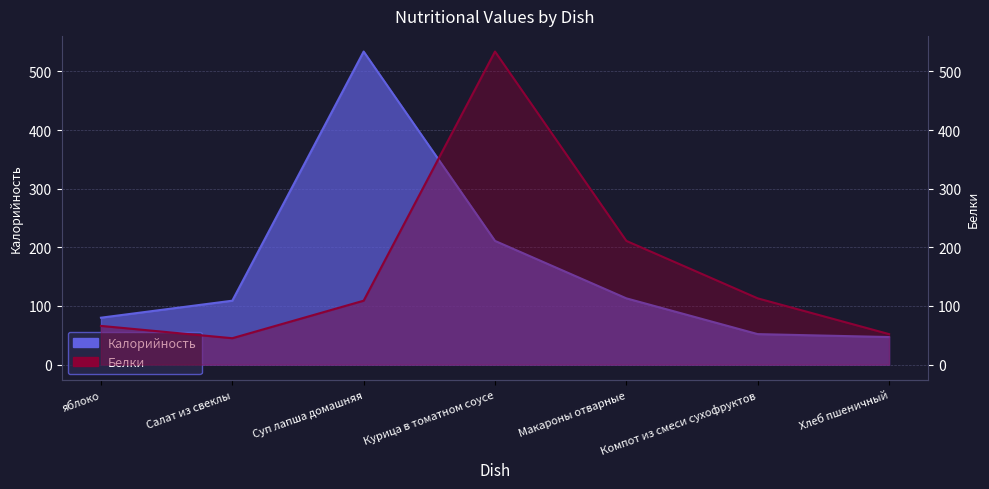

How many interior local peaks does the Белки series have?

1